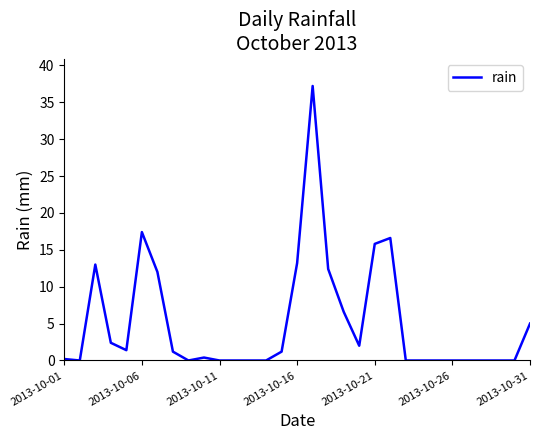

What is the greatest value displayed?

37.2